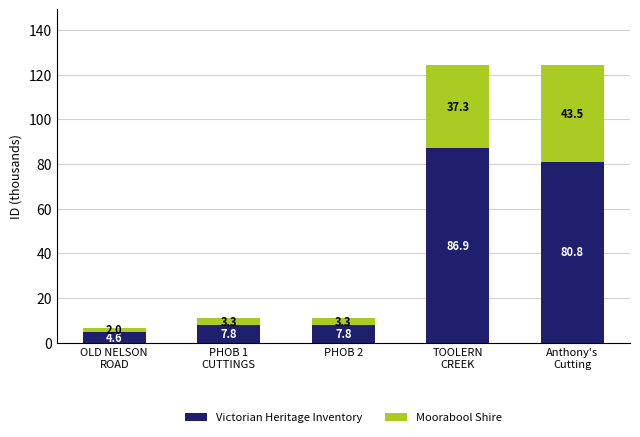

What is the difference between the maximum and minimum values in the Victorian Heritage Inventory series?

82.3